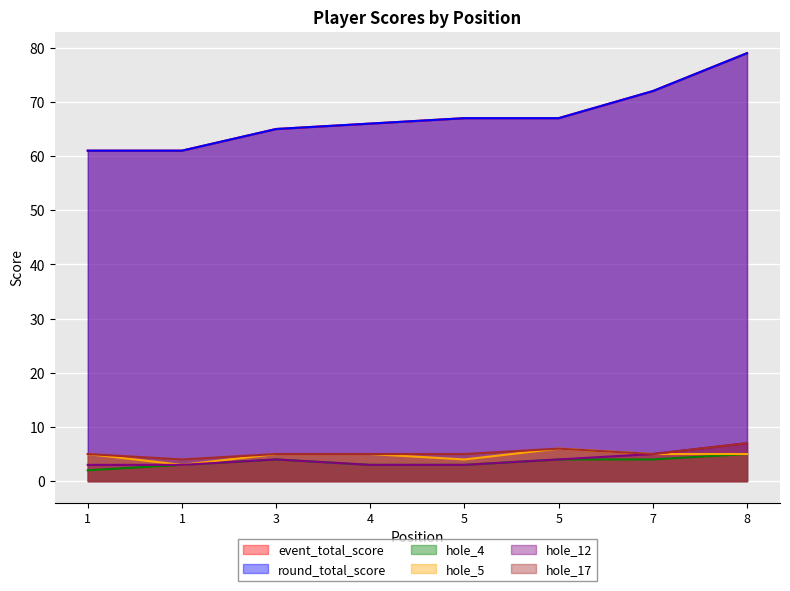

Does the chart display data point markers on the line(s)?

No